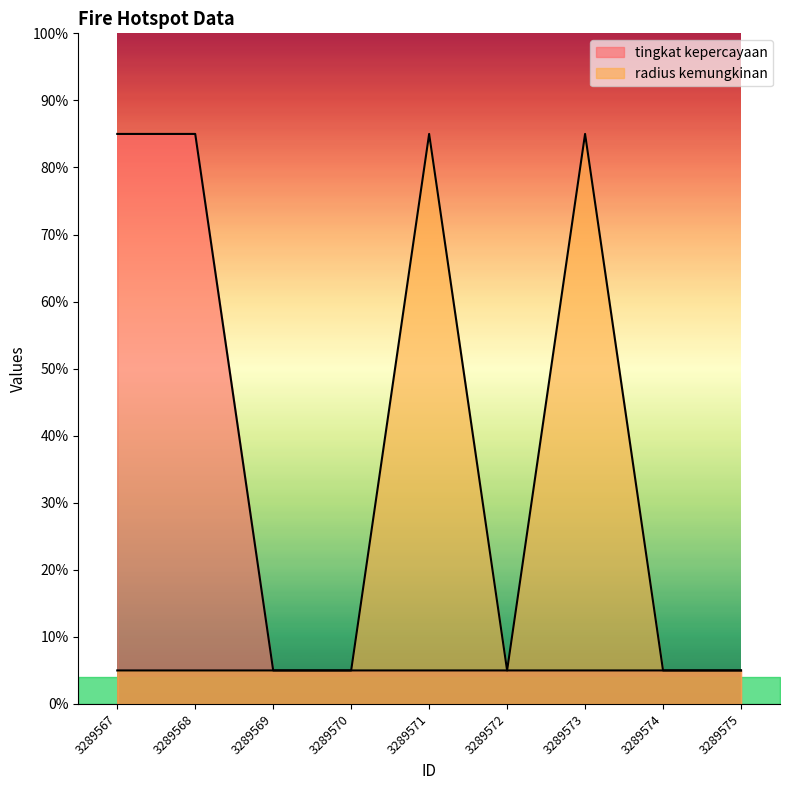

The radius kemungkinan series shows 5 at 3289574. True or false?

True